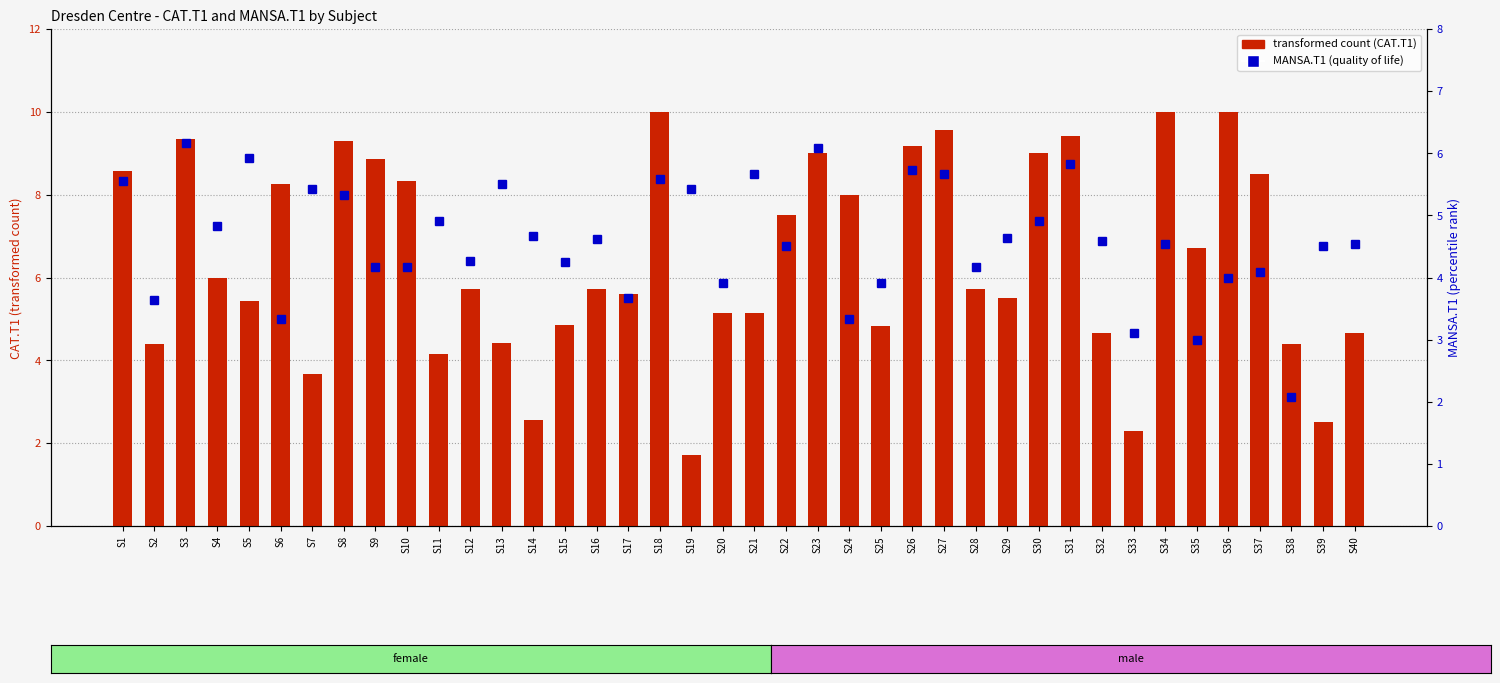

Reading right to left, extract all data points from this chart.

transformed count: S40=4.7	S39=2.5	S38=4.4	S37=8.5	S36=10.0	S35=6.7	S34=10.0	S33=2.3	S32=4.7	S31=9.4	S30=9.0	S29=5.5	S28=5.7	S27=9.6	S26=9.2	S25=4.8	S24=8.0	S23=9.0	S22=7.5	S21=5.1	S20=5.1	S19=1.7	S18=10.0	S17=5.6	S16=5.7	S15=4.9	S14=2.6	S13=4.4	S12=5.7	S11=4.1	S10=8.3	S9=8.9	S8=9.3	S7=3.7	S6=8.2	S5=5.4	S4=6.0	S3=9.3	S2=4.4	S1=8.6
MANSA.T1 (quality of life): S40=4.5	S39=4.5	S38=2.1	S37=4.1	S36=4.0	S35=3.0	S34=4.5	S33=3.1	S32=4.6	S31=5.8	S30=4.9	S29=4.6	S28=4.2	S27=5.7	S26=5.7	S25=3.9	S24=3.3	S23=6.1	S22=4.5	S21=5.7	S20=3.9	S19=5.4	S18=5.6	S17=3.7	S16=4.6	S15=4.2	S14=4.7	S13=5.5	S12=4.3	S11=4.9	S10=4.2	S9=4.2	S8=5.3	S7=5.4	S6=3.3	S5=5.9	S4=4.8	S3=6.2	S2=3.6	S1=5.5